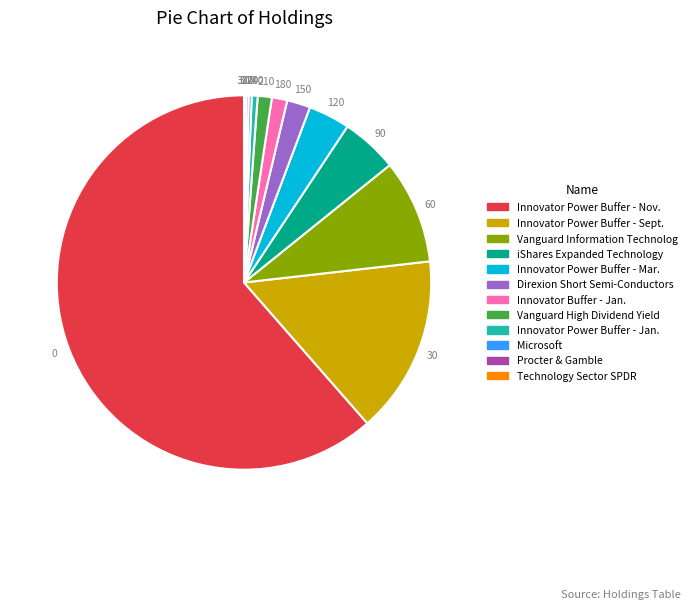

Combined, do Direxion Short Semi-Conductors and Innovator Power Buffer - Sept. account for over 50%?

No